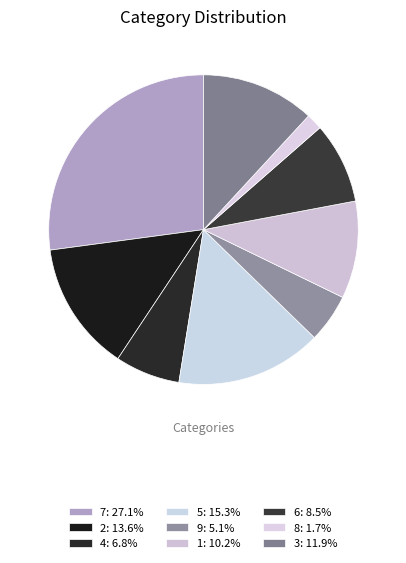

Which slice is the largest?

7